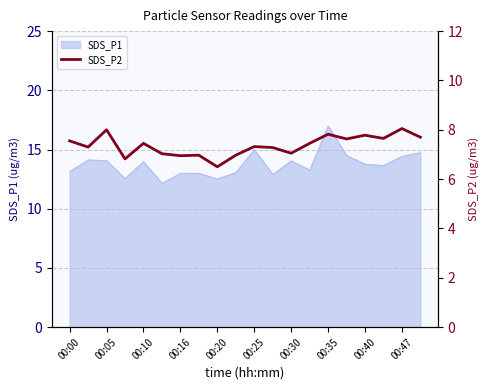

Is it true that SDS_P1 equals 13.8 at 00:40?

True